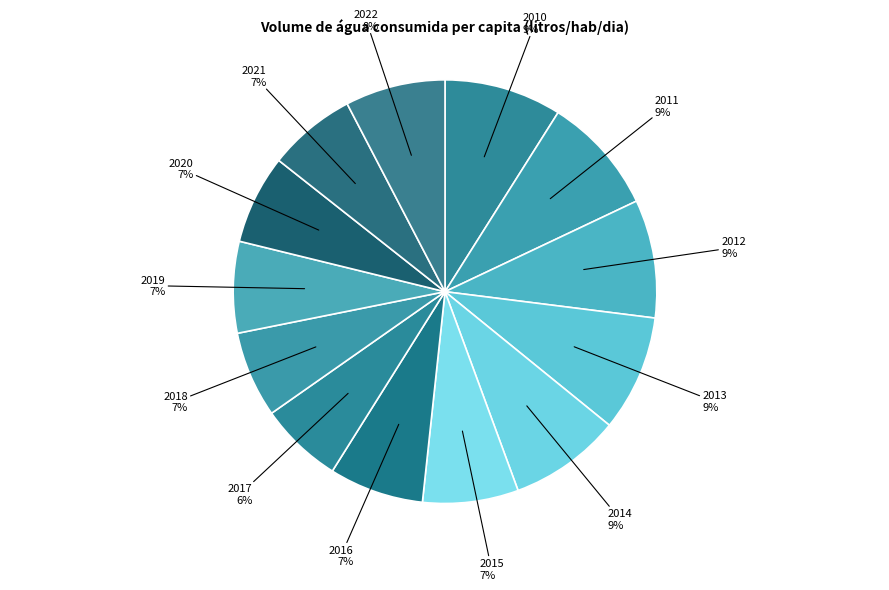

How many segments does this pie chart have?

13